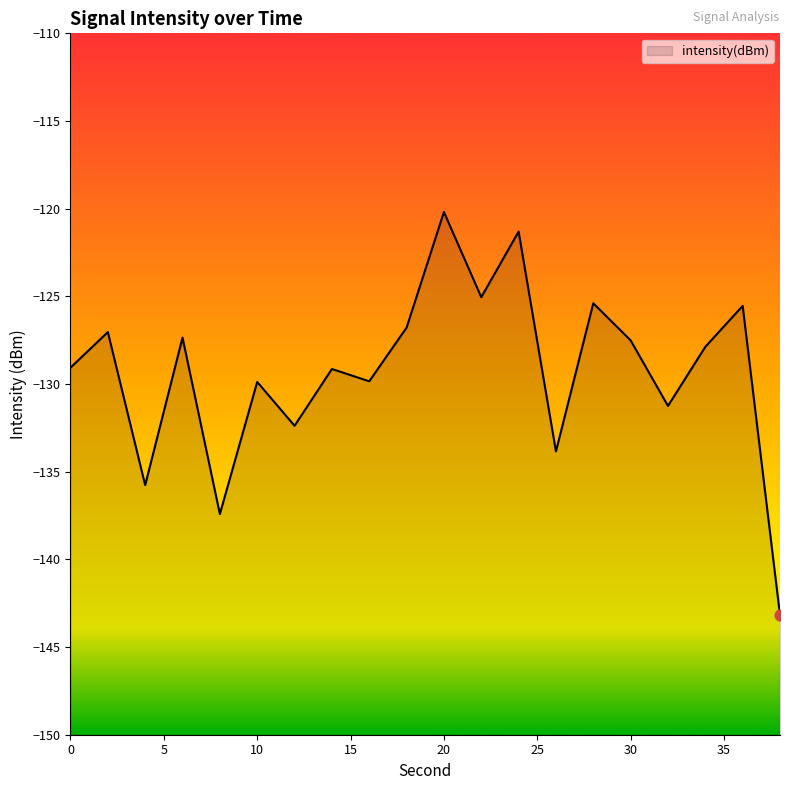

What is the change in value from 6 to 22?

+2.3